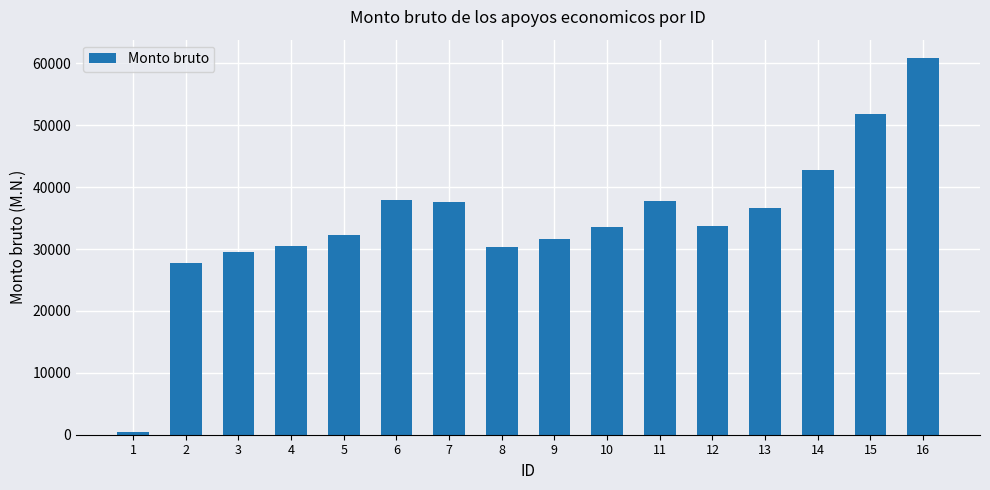

How many bars are there in total?

16